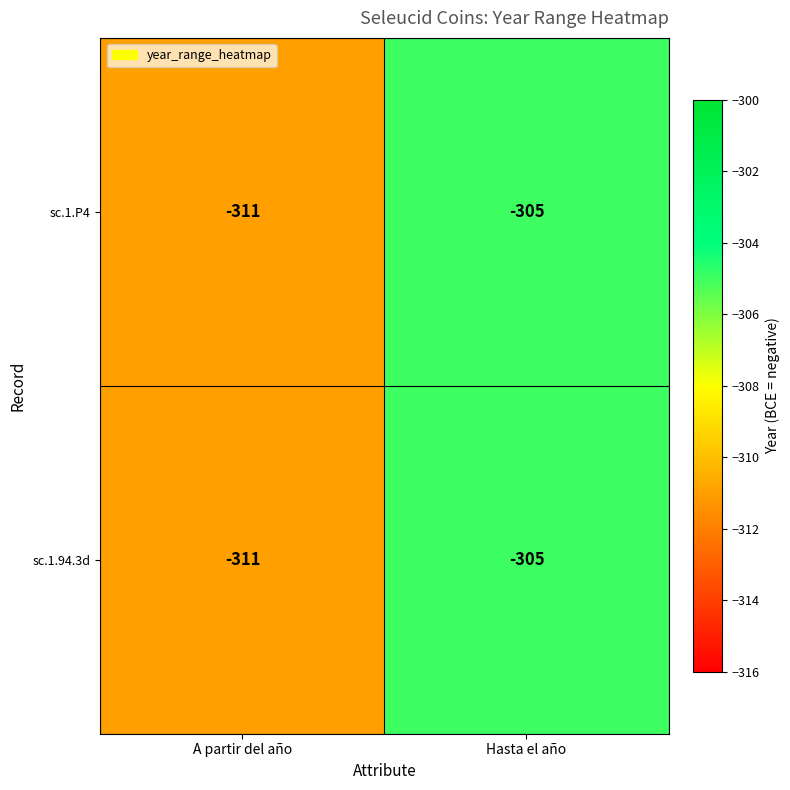

The value of sc.1.P4 at Hasta el año is -305. True or false?

True